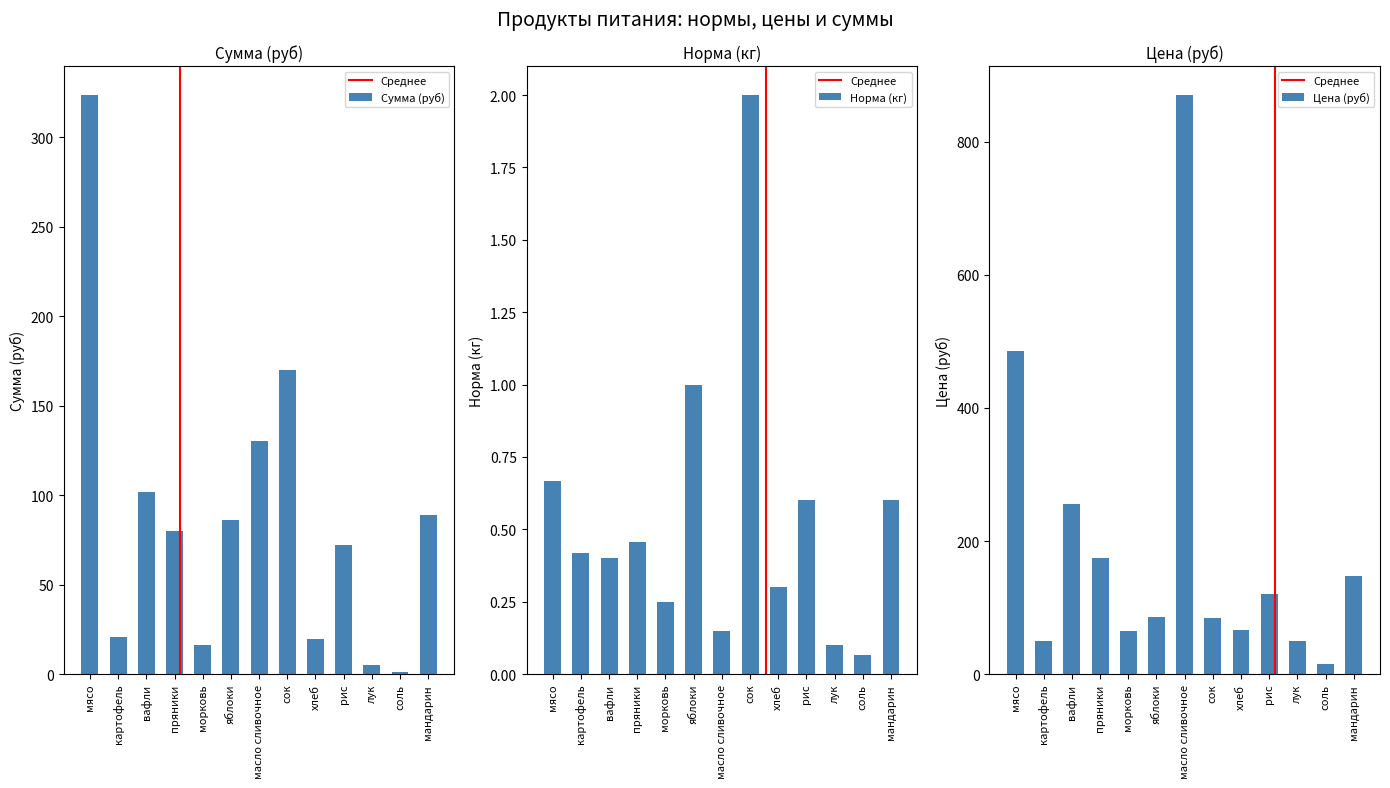

Between морковь and пряники, which is larger?

пряники